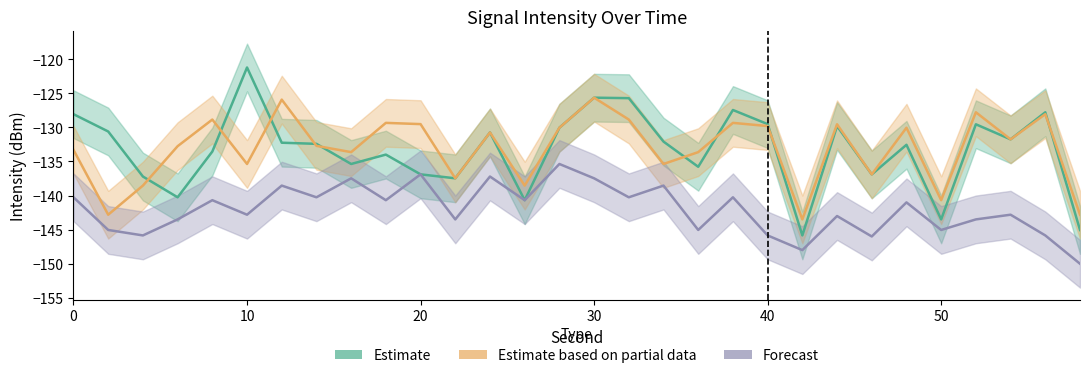

How many distinct data groups are displayed?

3